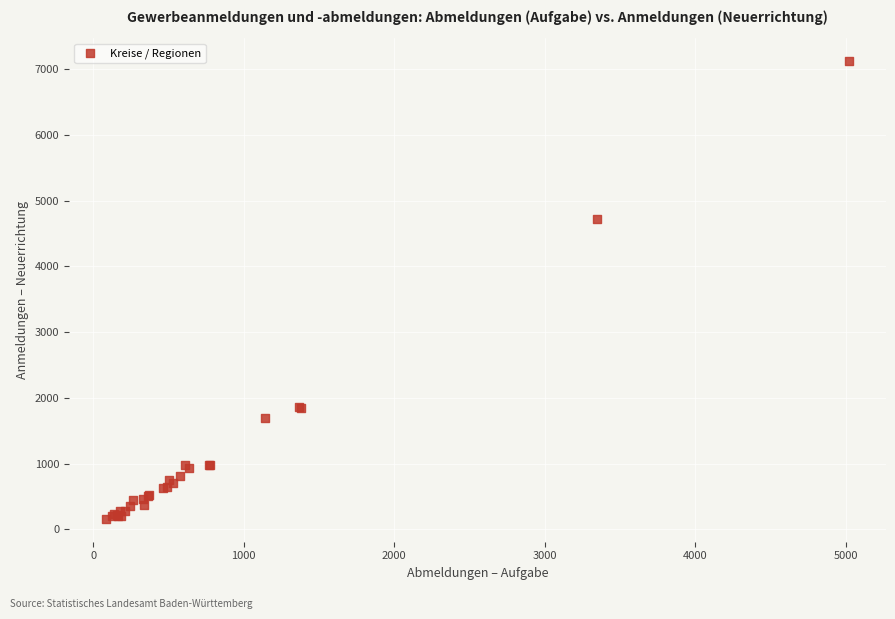

What Y value in the scatter plot is closest to 3641?

4725